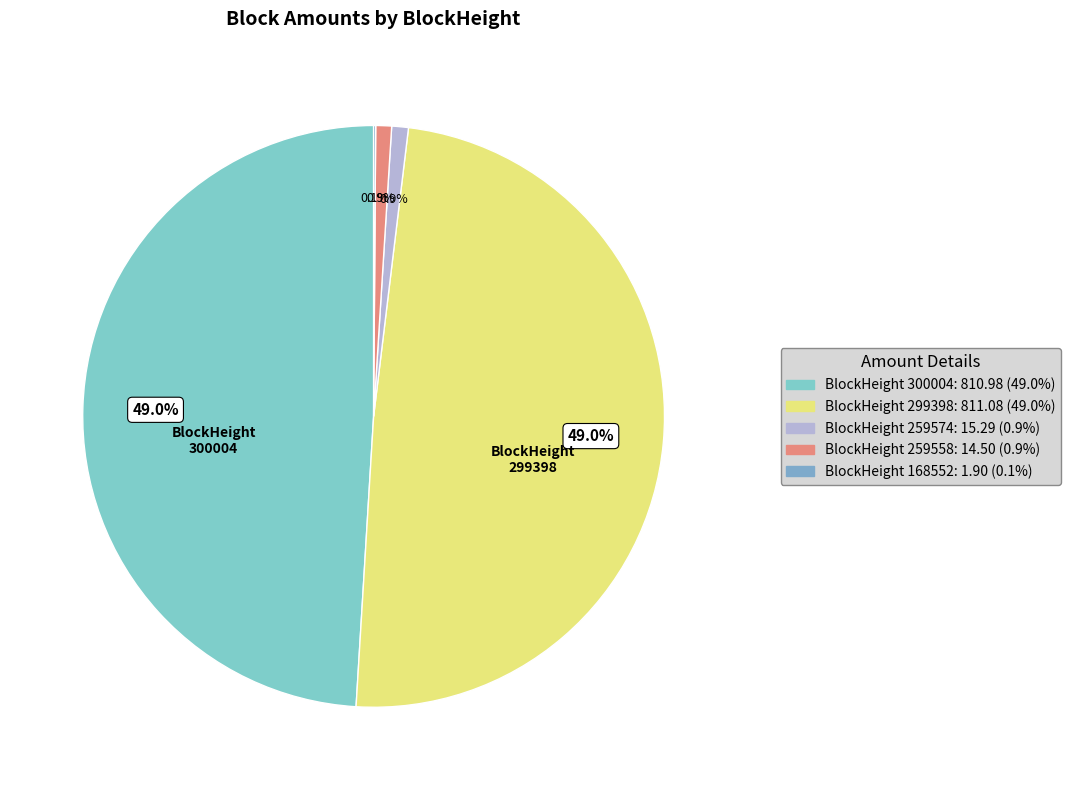

Rank the categories by value from highest to lowest.

299398, 300004, 259574, 259558, 168552